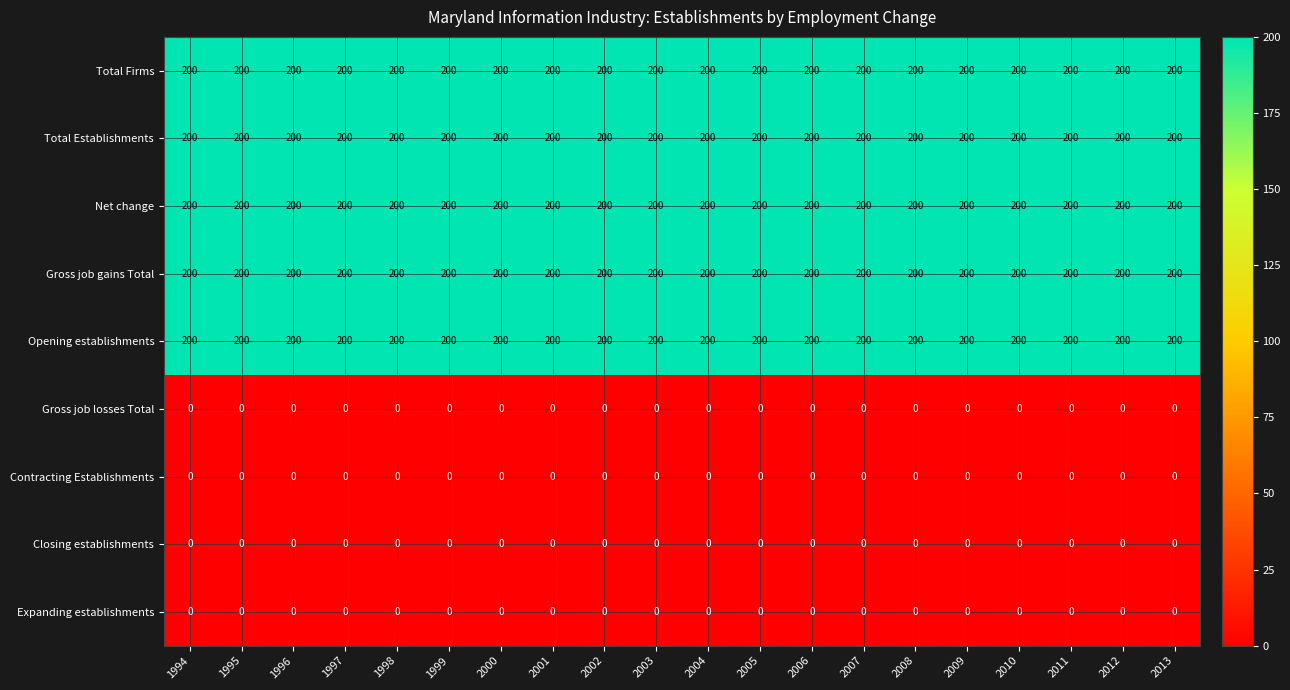

The Opening establishments series shows 135 at 2007. True or false?

False